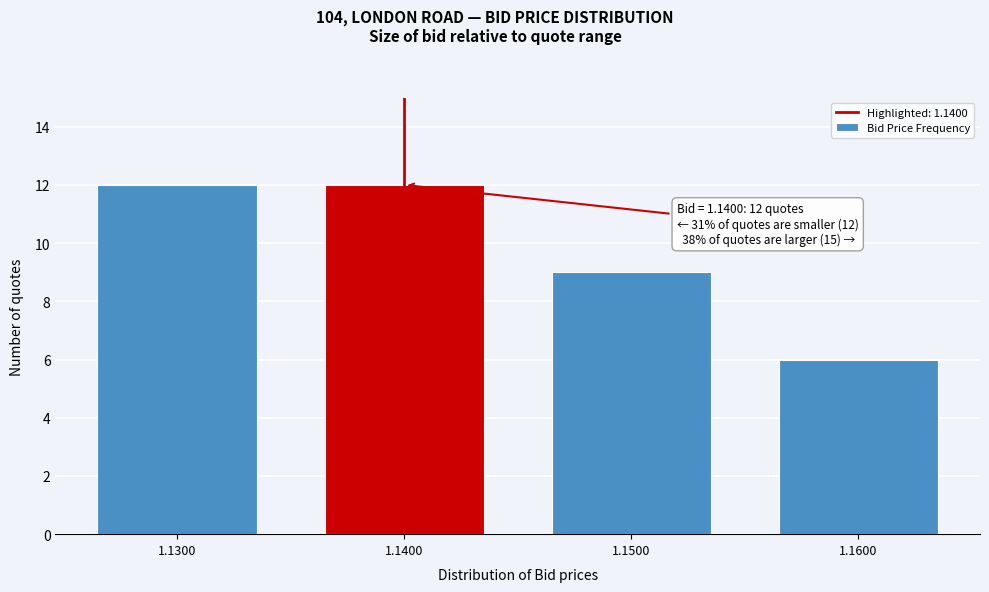

Reading left to right, list all the values displayed in this chart.

1.1300=12	1.1400=12	1.1500=9	1.1600=6